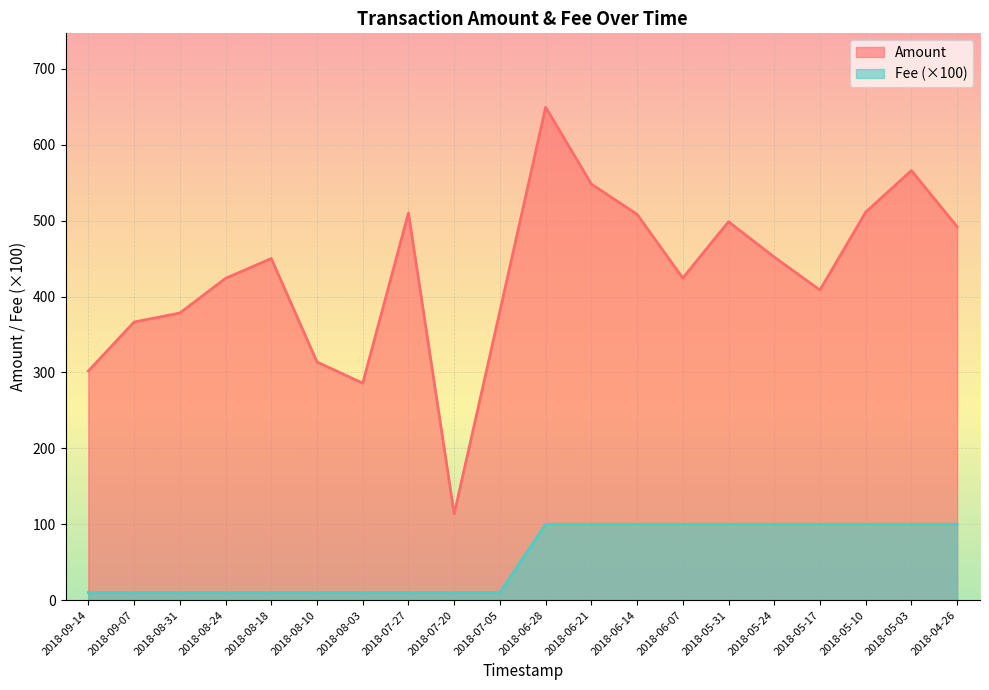

At which category does the chart reach its peak across all series?

2018-06-28